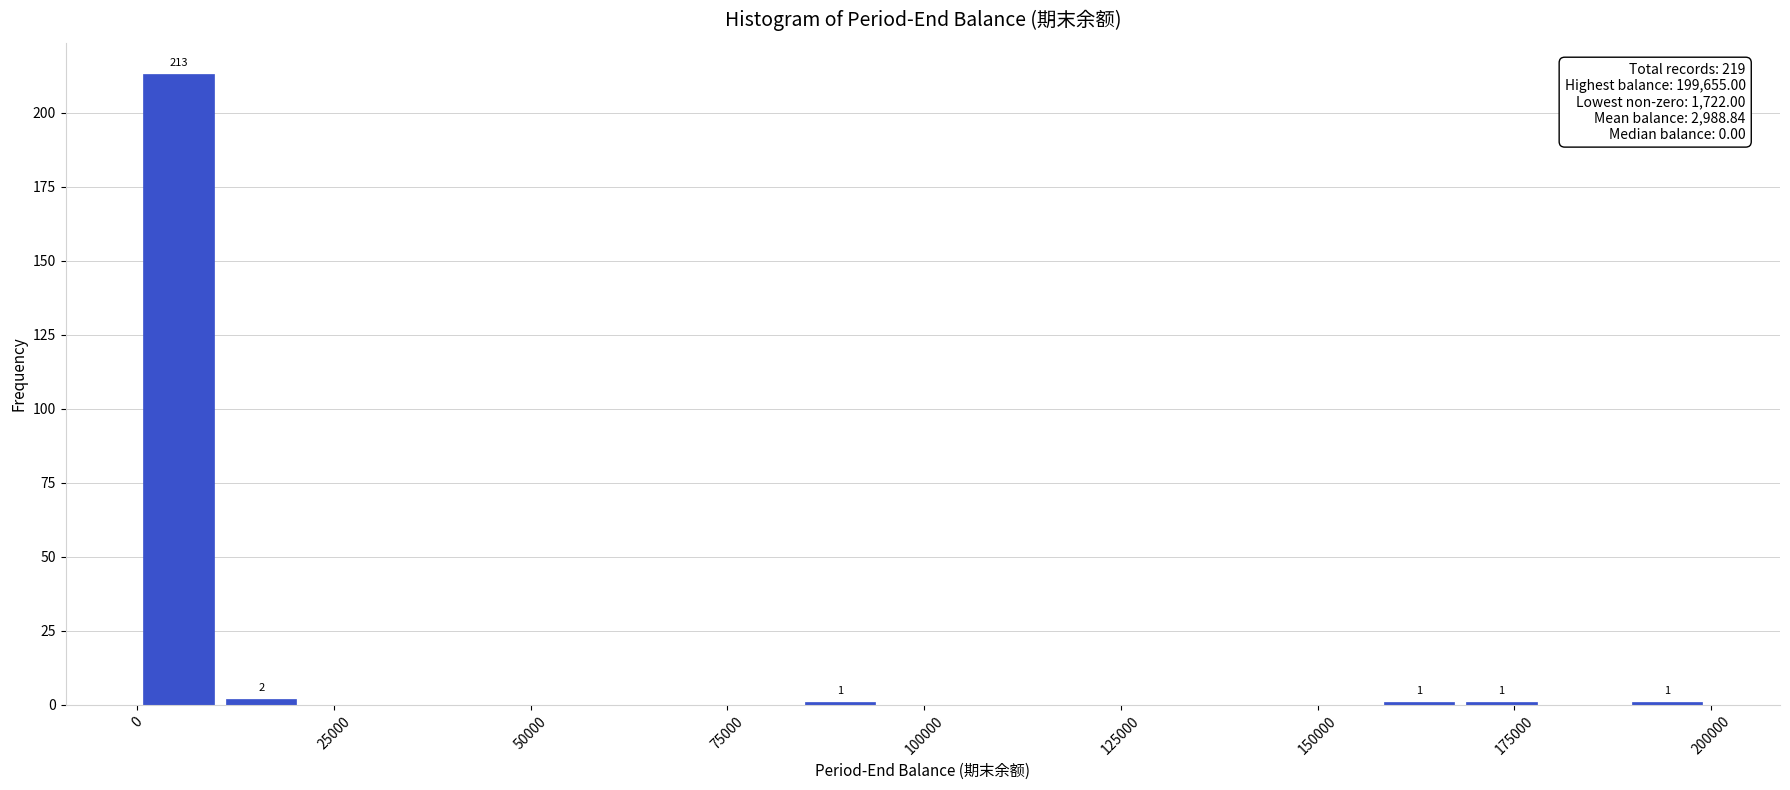

Around what value on the x-axis is the tallest bar? Give the approximate position of its centre, as read against the axis.

5000